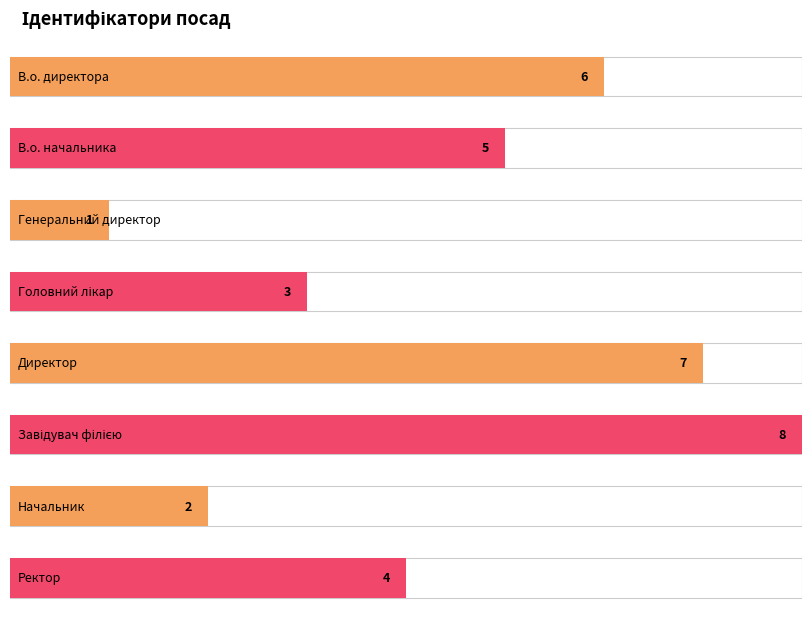

How many values are between 3 and 7?

5